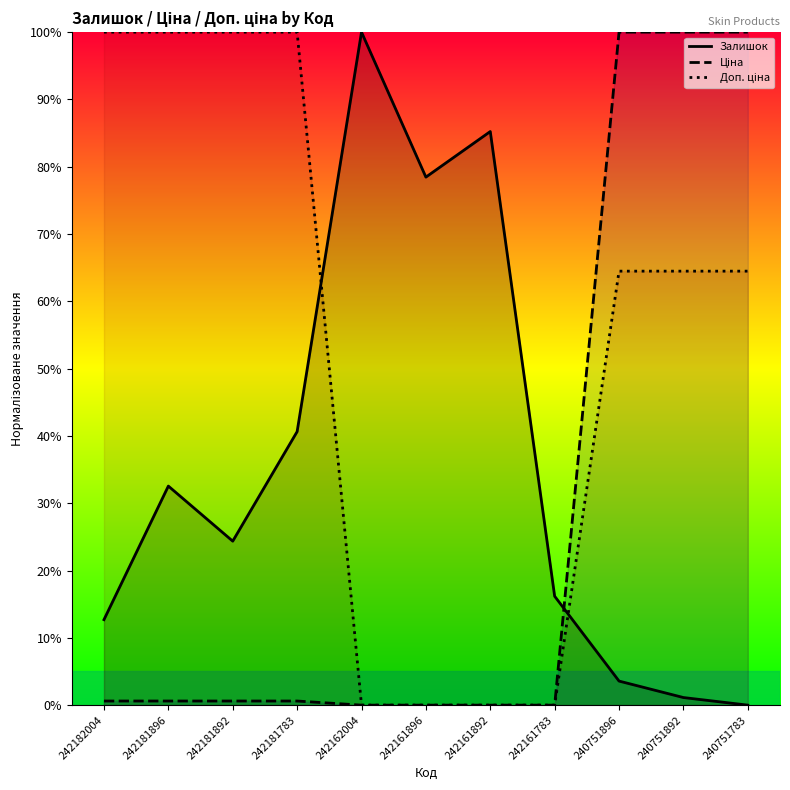

Is the value of Залишок at 242161896 greater than the value of Ціна at 240751783?

No